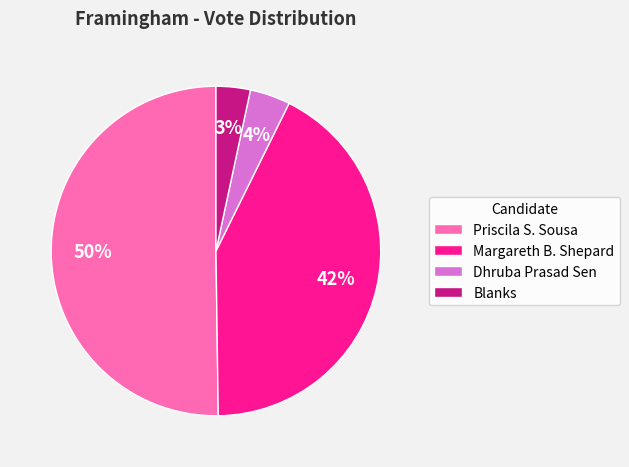

Is the sum of Blanks and Priscila S. Sousa greater than half?

Yes